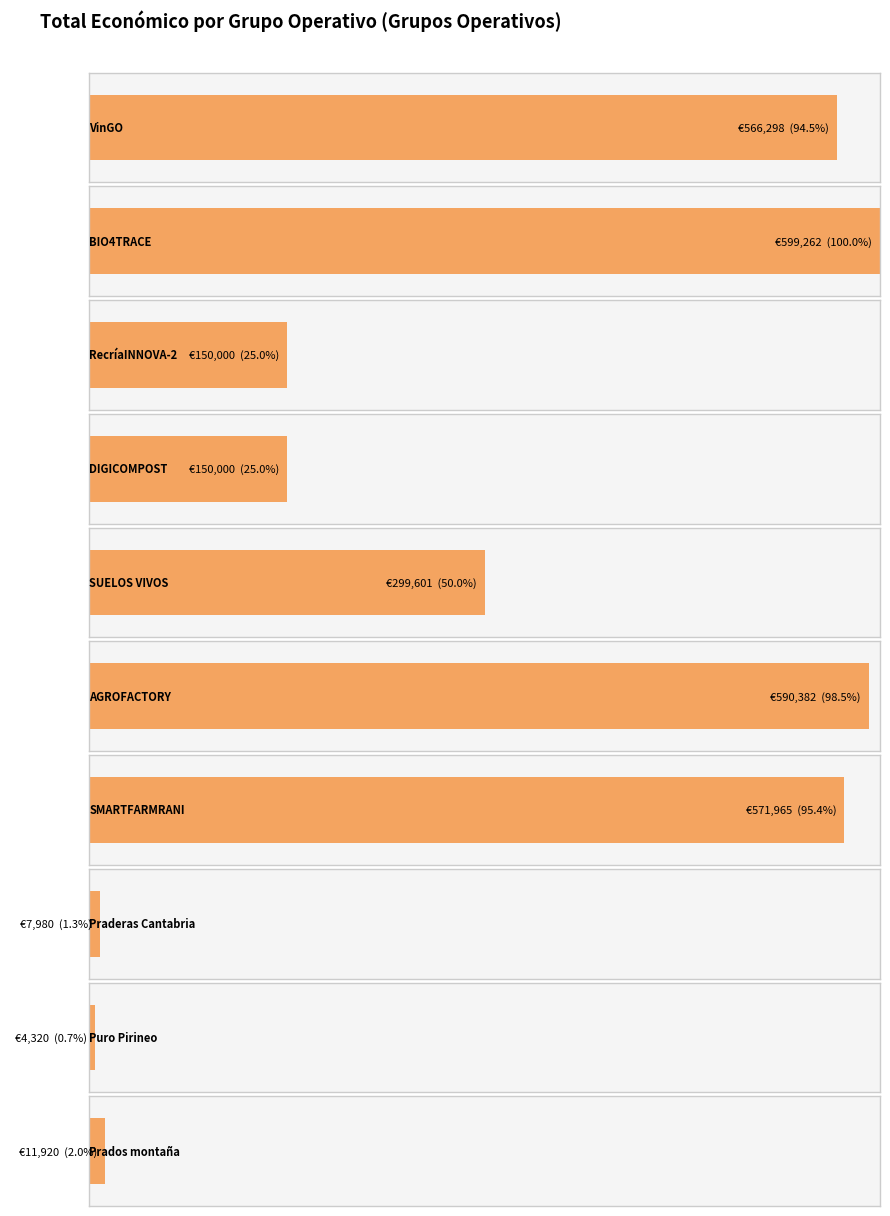

Does the chart contain any negative values?

No